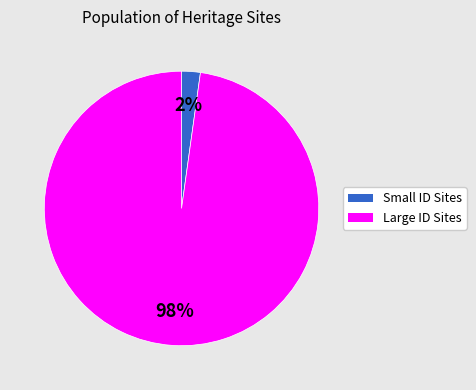

Is there any slice that represents more than half of the pie?

Yes